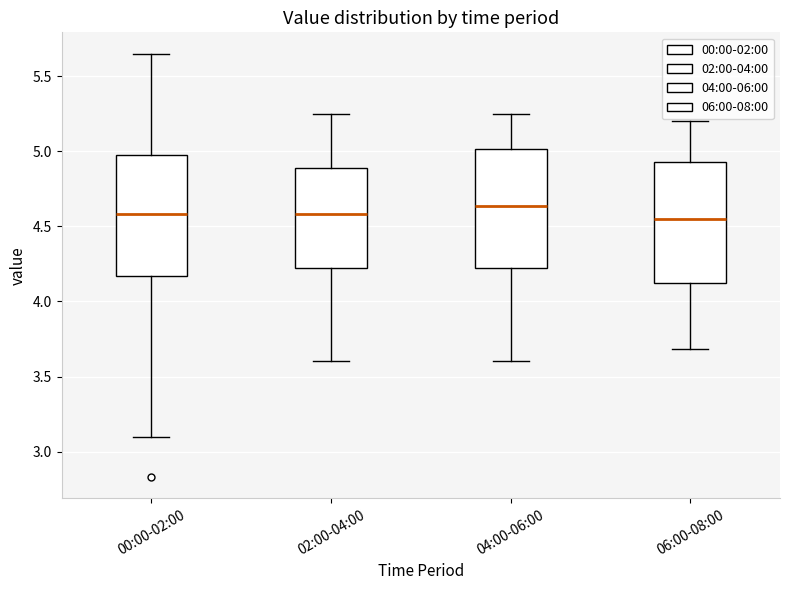

Reading left to right, transcribe this box plot: for each box, give where its median line is, the range the box spans, and where its two whiskers end, as read against the y-axis. The values are not printed on the chart, so give them approximately, as read against the axis.

00:00-02:00: median 4.60, box 4.15 to 5.00, whiskers 3.10 to 5.65
02:00-04:00: median 4.60, box 4.20 to 4.90, whiskers 3.60 to 5.25
04:00-06:00: median 4.65, box 4.25 to 5.00, whiskers 3.60 to 5.25
06:00-08:00: median 4.55, box 4.10 to 4.95, whiskers 3.70 to 5.20